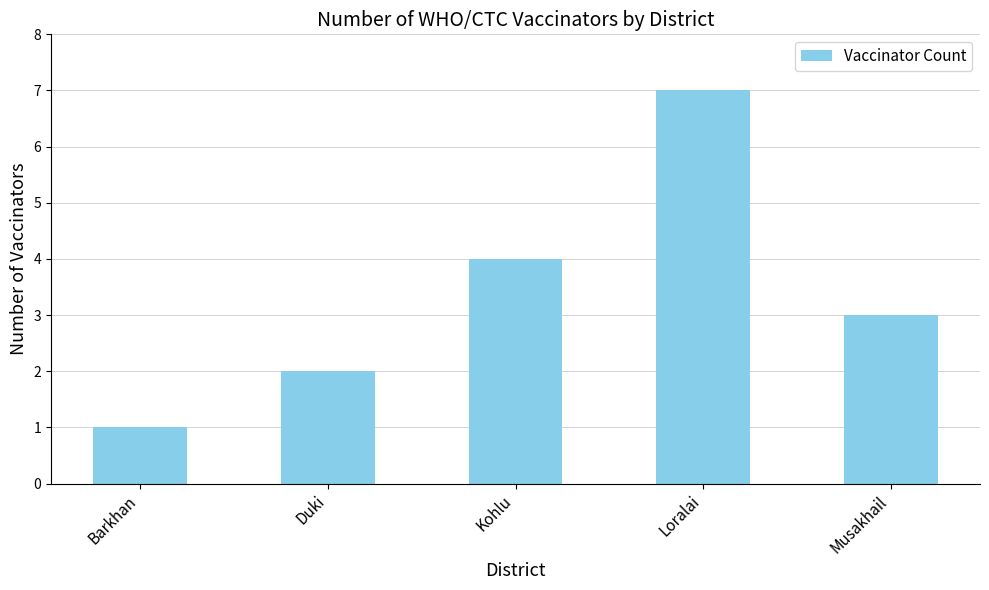

What is the ratio of the value at Duki to the value at Loralai?

0.3